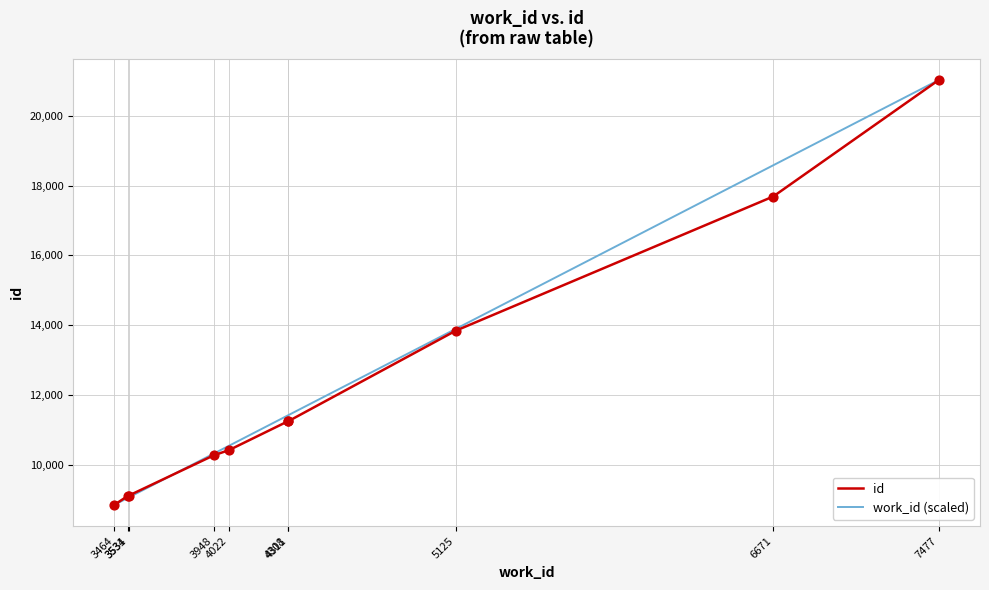

Which series has the largest total across all categories?

work_id (scaled)